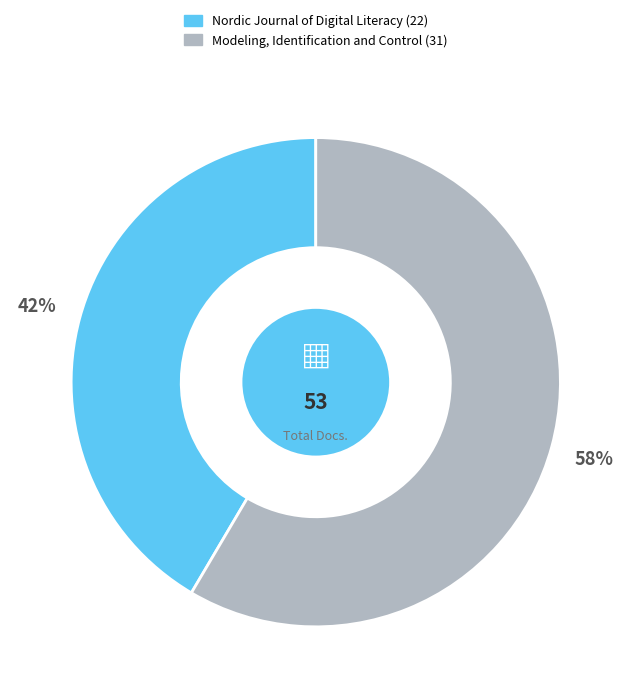

Is the sum of Nordic Journal of Digital Literacy and Modeling, Identification and Control greater than half?

Yes